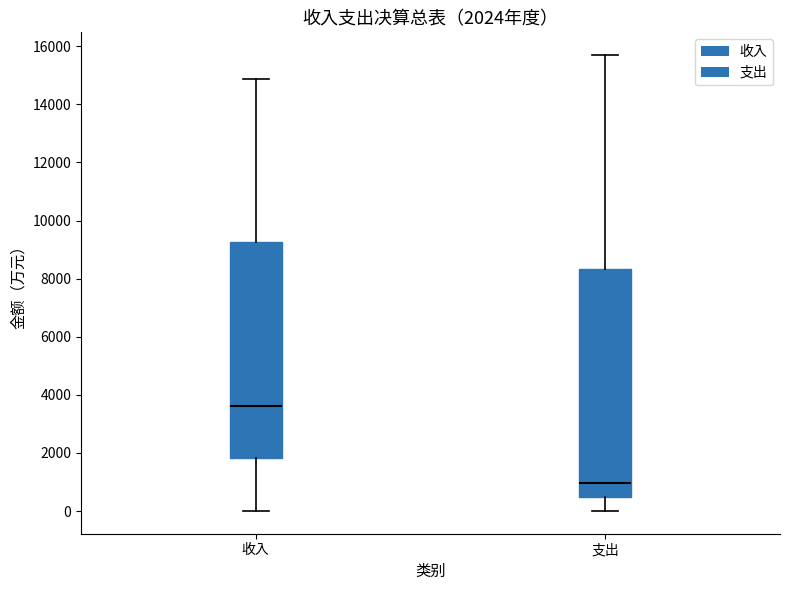

Which box's median line is the lowest?

支出